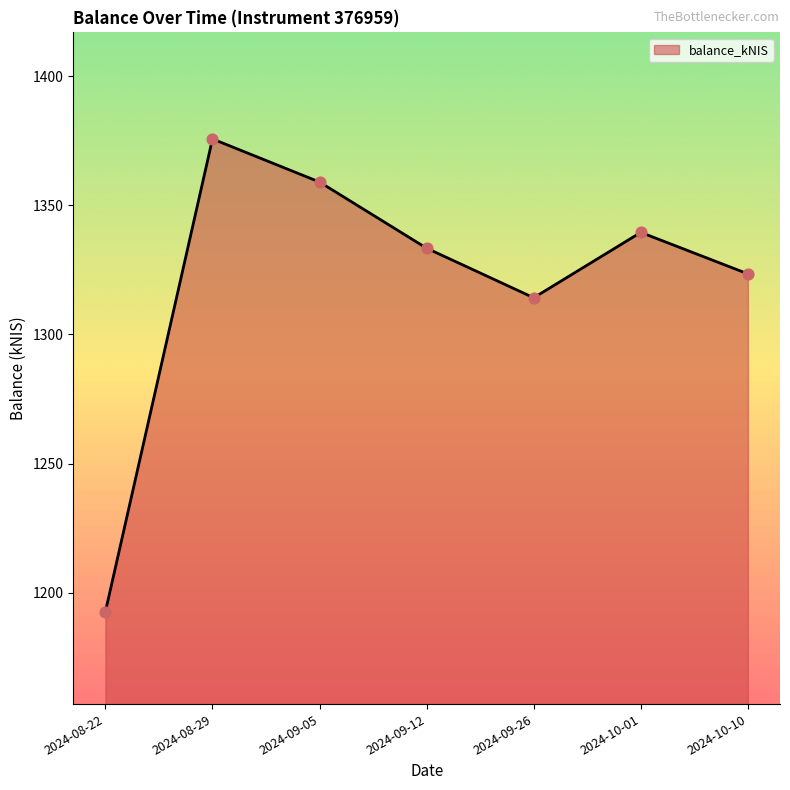

What is the change in value from 2024-08-29 to 2024-09-05?

-16.7